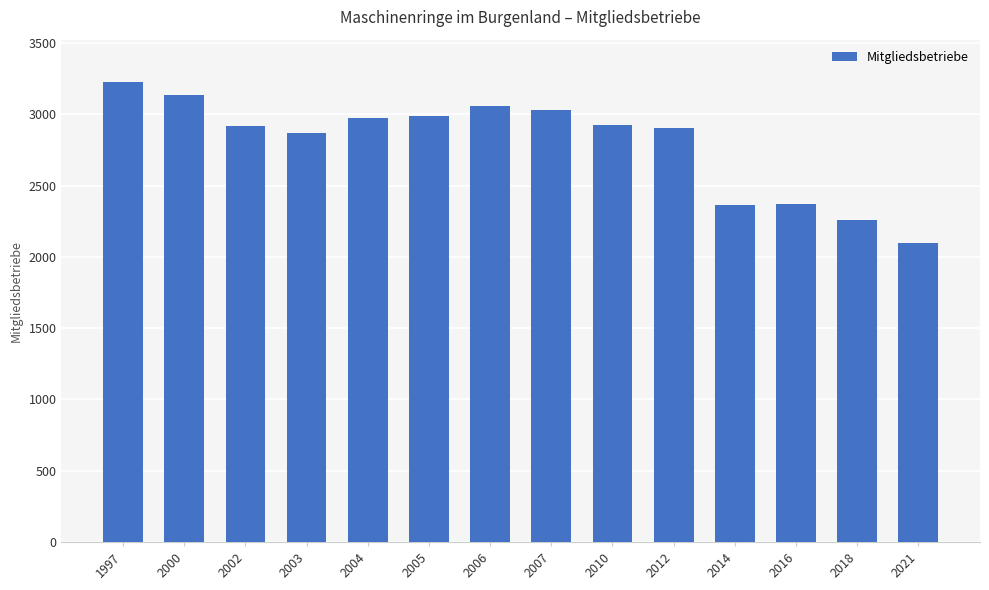

Between 2004 and 2006, which is larger?

2006